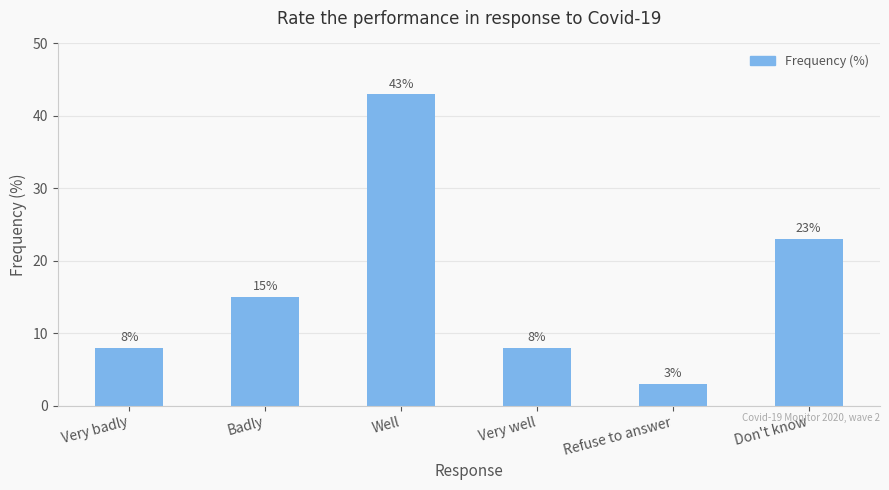

Between Badly and Very well, which is larger?

Badly